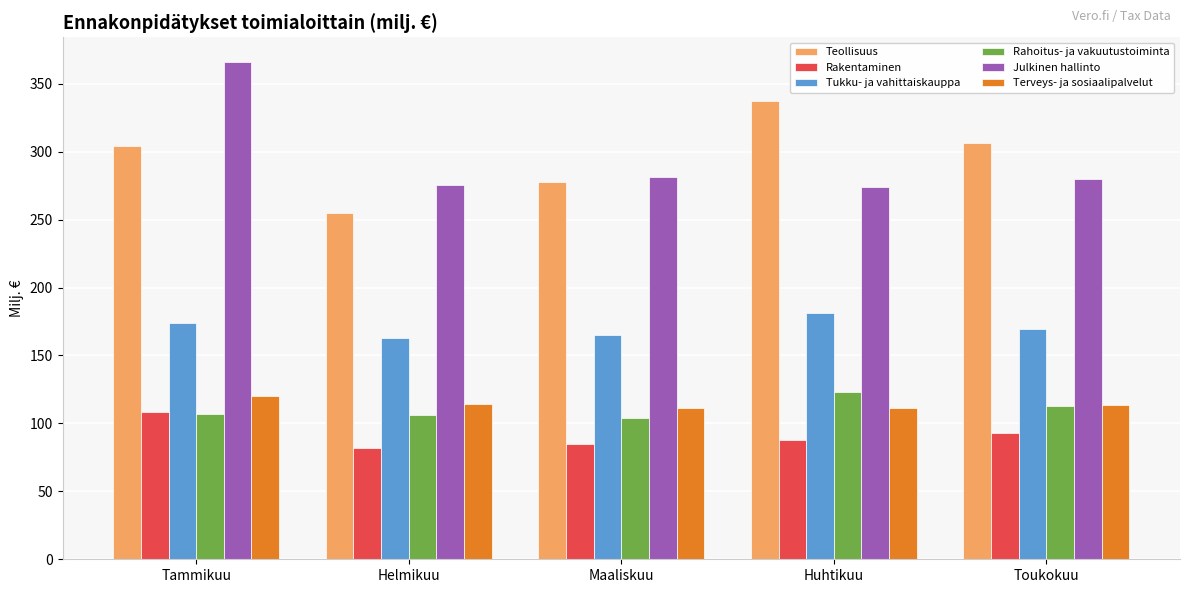

What is the spread (max minus min) of values at Toukokuu?

213.2